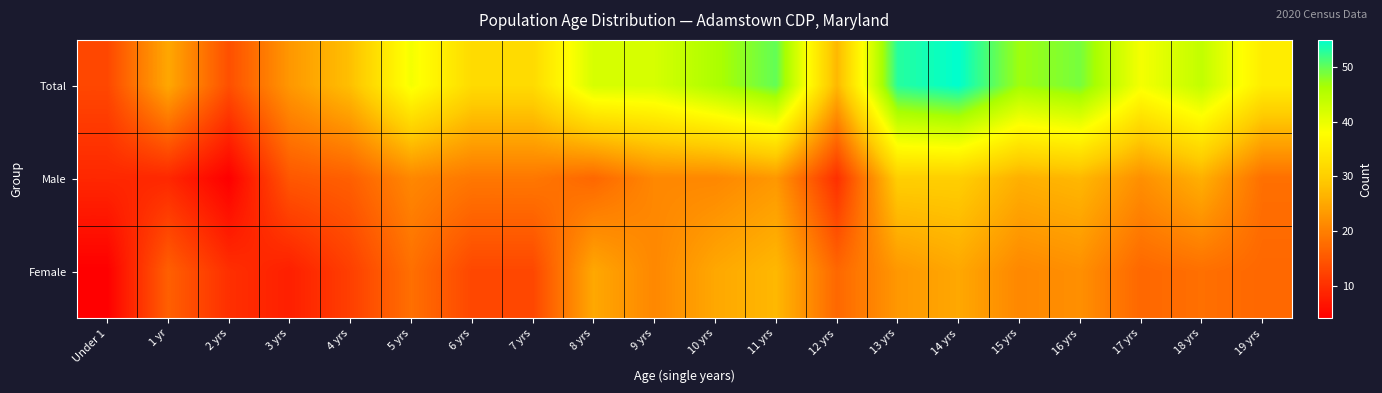

Which series has the widest spread of values?

Total